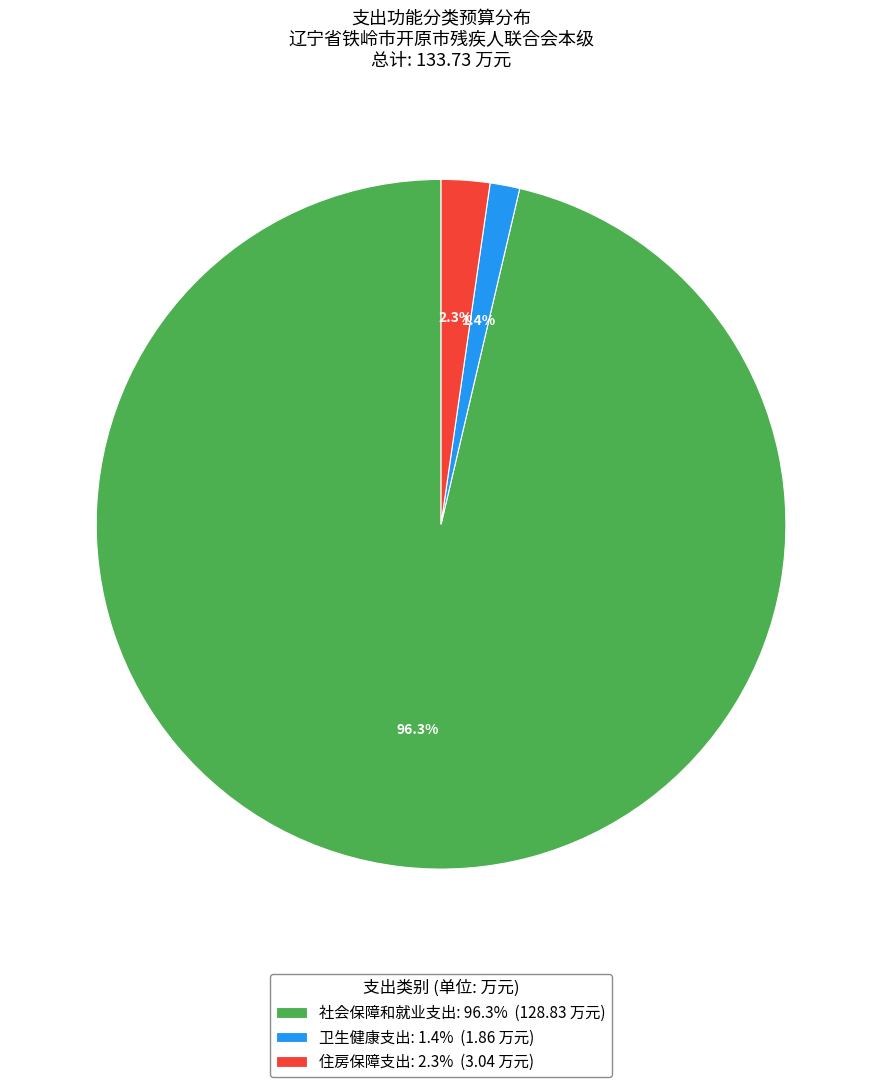

Approximately how many times larger is the value at 卫生健康支出: 1.4% (1.86 万元) compared to 住房保障支出: 2.3% (3.04 万元)?

0.6